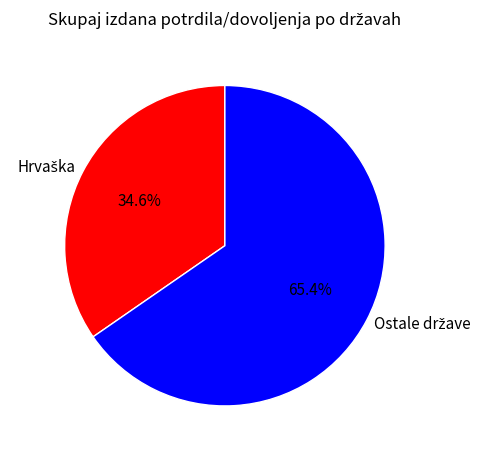

To the nearest percent, what is the difference between the largest and smallest slice percentages?

31%